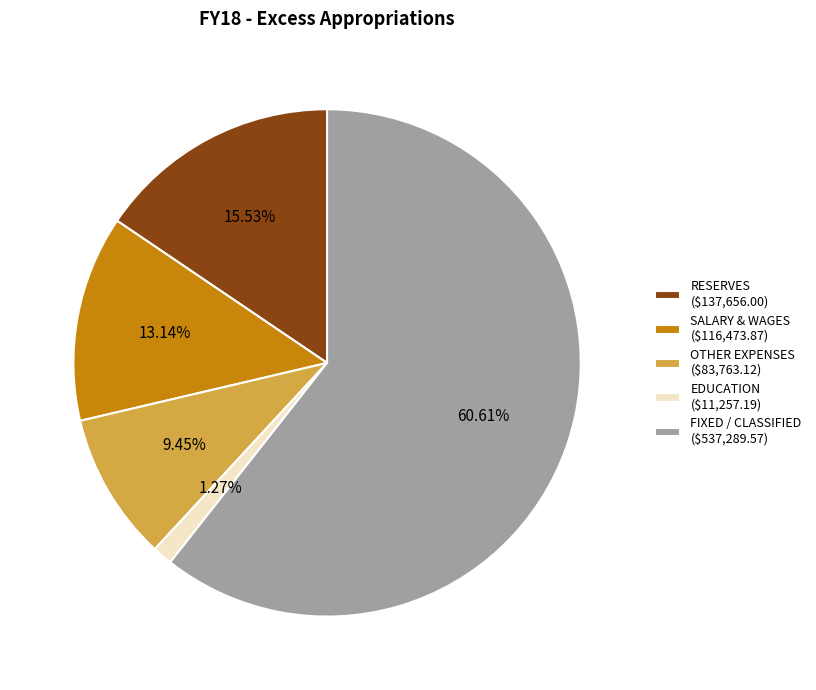

Rank the categories by value from lowest to highest.

EDUCATION, OTHER EXPENSES, SALARY & WAGES, RESERVES, FIXED / CLASSIFIED